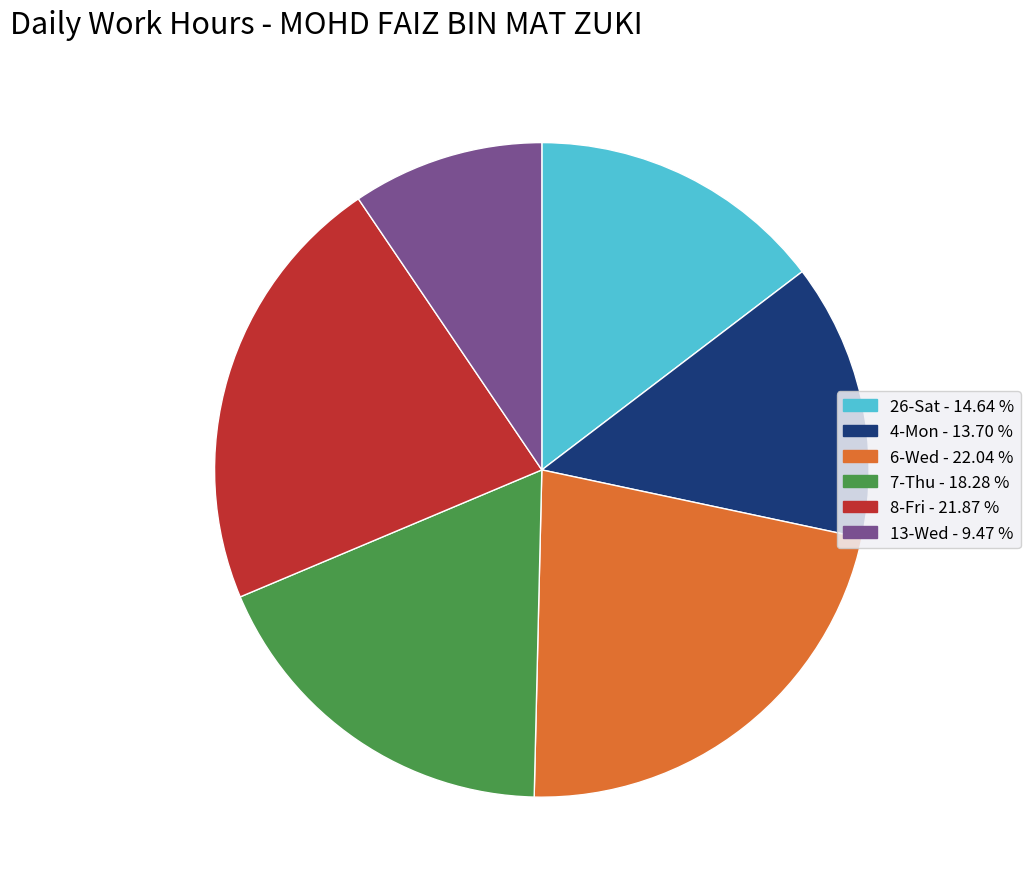

Is there a majority slice in this chart?

No